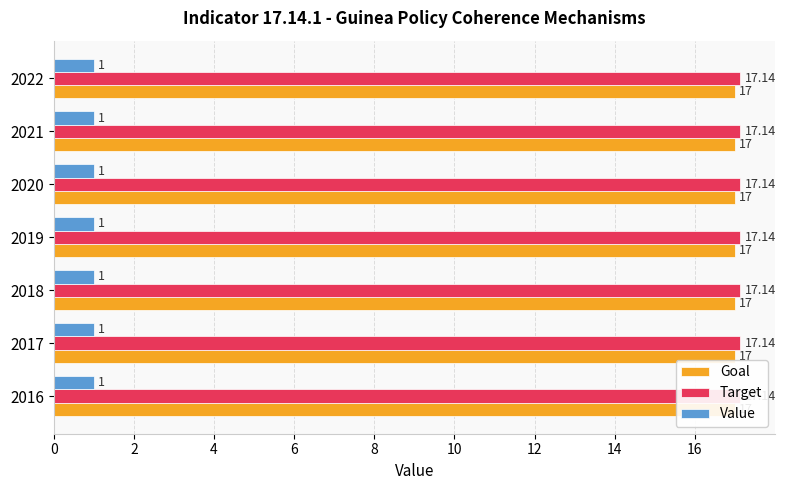

What is the approximate value of Value at 2021?

1.0